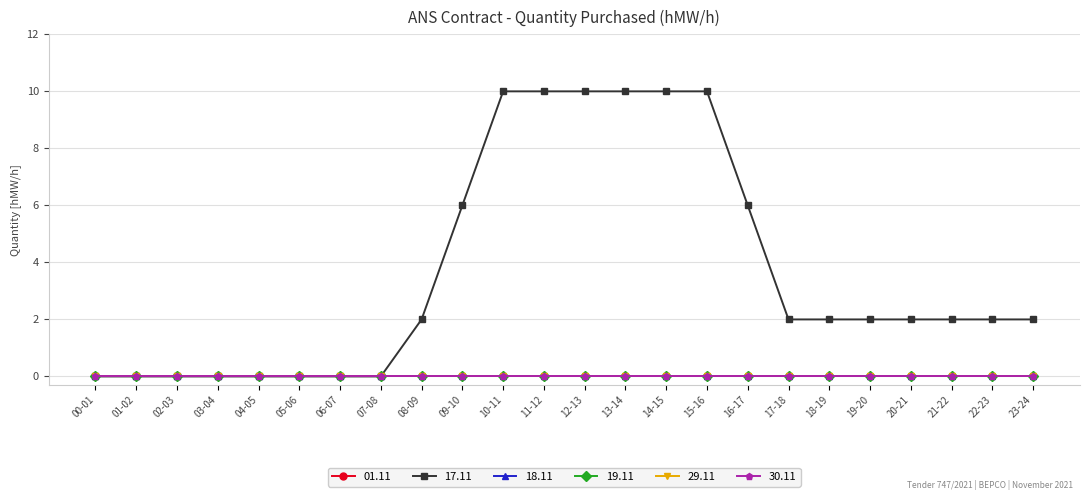

Reading left to right, list all the values displayed in this chart.

01.11: 0	0	0	0	0	0	0	0	0	0	0	0	0	0	0	0	0	0	0	0	0	0	0	0
17.11: 0	0	0	0	0	0	0	0	2	6	10	10	10	10	10	10	6	2	2	2	2	2	2	2
18.11: 0	0	0	0	0	0	0	0	0	0	0	0	0	0	0	0	0	0	0	0	0	0	0	0
19.11: 0	0	0	0	0	0	0	0	0	0	0	0	0	0	0	0	0	0	0	0	0	0	0	0
29.11: 0	0	0	0	0	0	0	0	0	0	0	0	0	0	0	0	0	0	0	0	0	0	0	0
30.11: 0	0	0	0	0	0	0	0	0	0	0	0	0	0	0	0	0	0	0	0	0	0	0	0